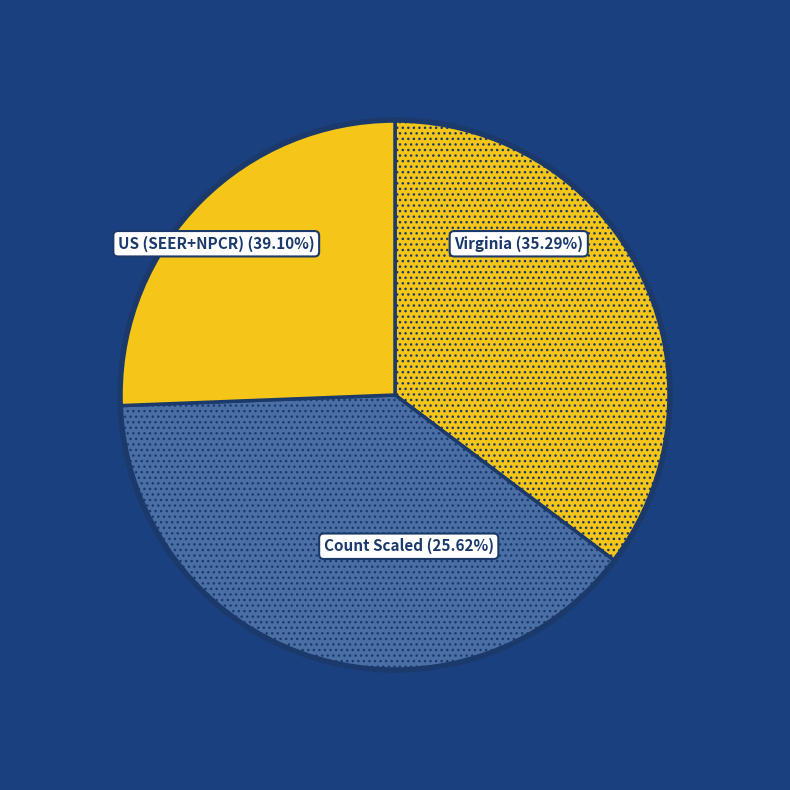

Is it true that Virginia is 11% of the pie?

False